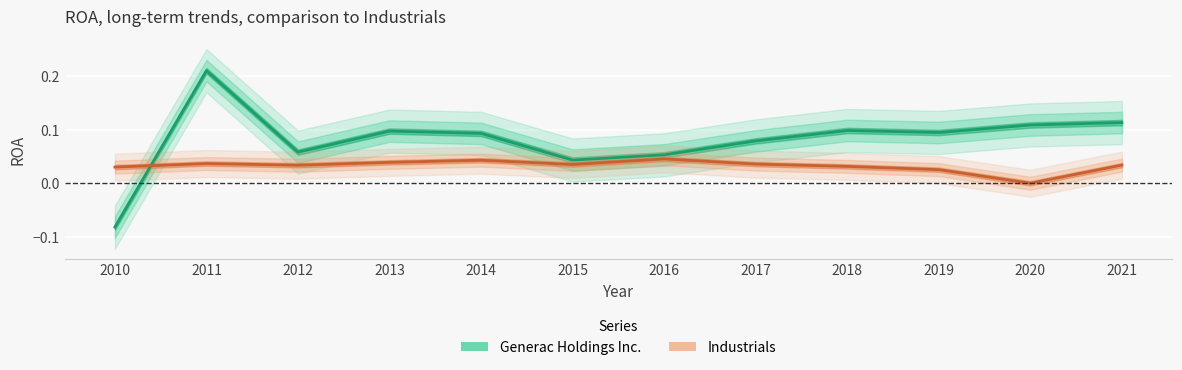

How many positive values does the Generac Holdings Inc. series have?

11